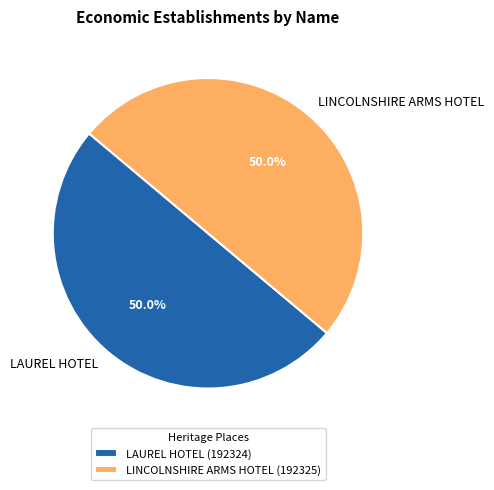

The LINCOLNSHIRE ARMS HOTEL slice represents 38% of the pie. True or false?

False